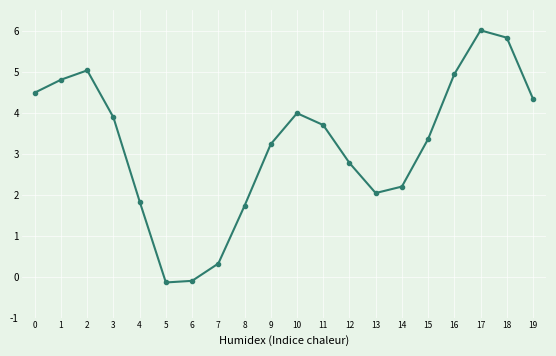

What is the sum of all values?

64.4